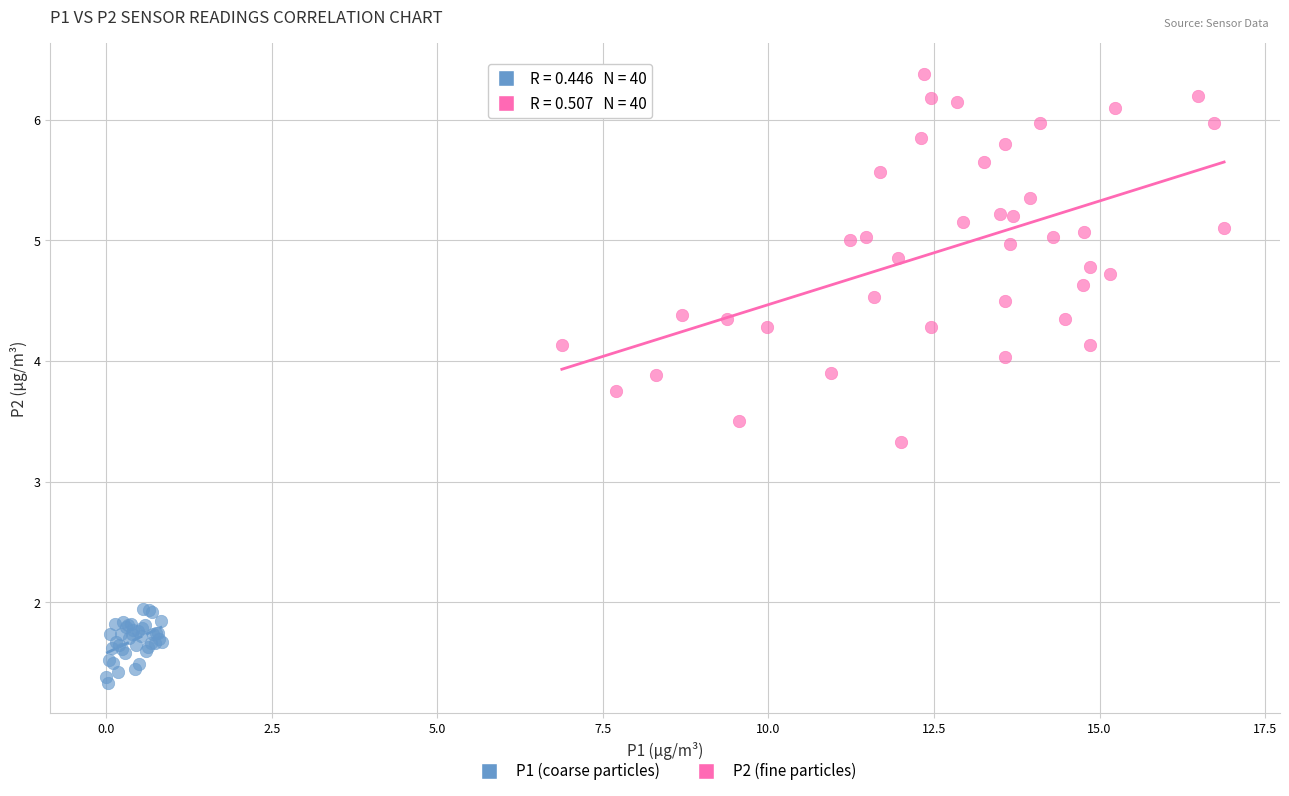

Which series reaches the minimum Y coordinate?

P1 (coarse particles)